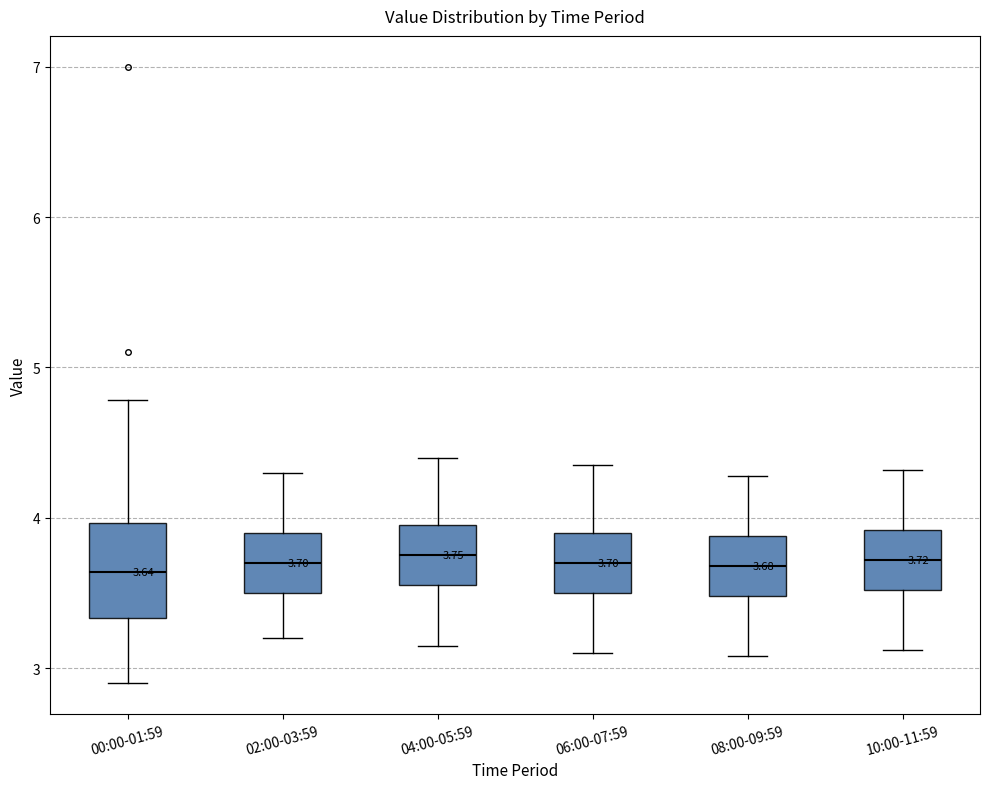

Which box is the tallest, from its lower edge to its upper edge?

00:00-01:59